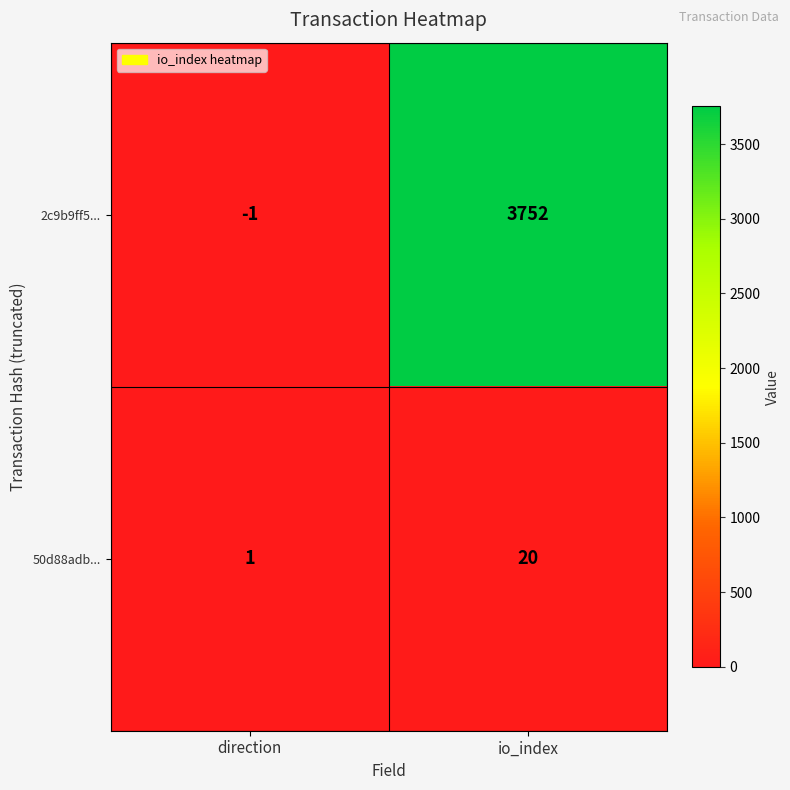

At direction, list the series in order from smallest to largest.

2c9b9ff5..., 50d88adb...